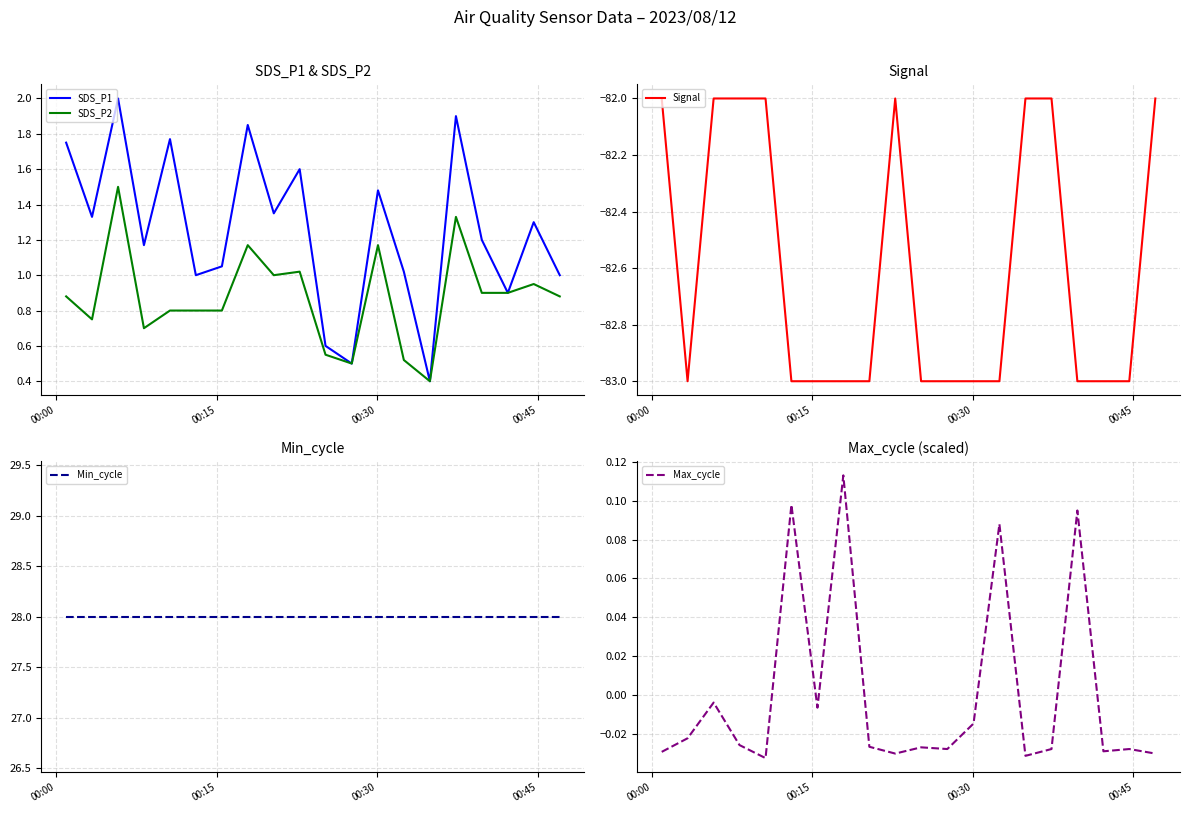

What is the lowest value of the SDS_P2 series?

0.4